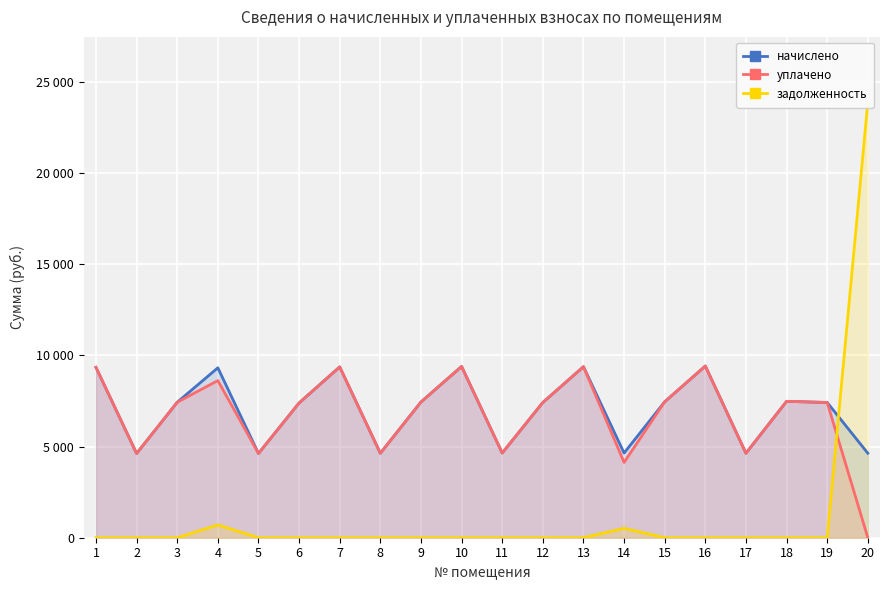

Reading left to right, transcribe all the data shown in this chart.

начислено: 1=9339.8	2=4620.2	3=7427.2	4=9315.0	5=4620.2	6=7389.9	7=9364.7	8=4632.7	9=7439.6	10=9389.5	11=4645.1	12=7414.7	13=9377.1	14=4645.1	15=7452.0	16=9414.4	17=4632.7	18=7476.8	19=7414.7	20=4632.7
уплачено: 1=9339.8	2=4620.2	3=7427.2	4=8615.0	5=4620.2	6=7389.9	7=9364.7	8=4632.7	9=7439.6	10=9389.5	11=4645.1	12=7414.7	13=9377.1	14=4129.0	15=7452.0	16=9414.4	17=4632.7	18=7476.8	19=7414.7	20=0.0
задолженность: 1=0.0	2=0.0	3=0.0	4=700.0	5=0.0	6=0.0	7=0.0	8=0.0	9=0.0	10=0.0	11=0.0	12=0.0	13=0.0	14=516.1	15=0.0	16=0.0	17=0.0	18=0.0	19=0.0	20=23876.6